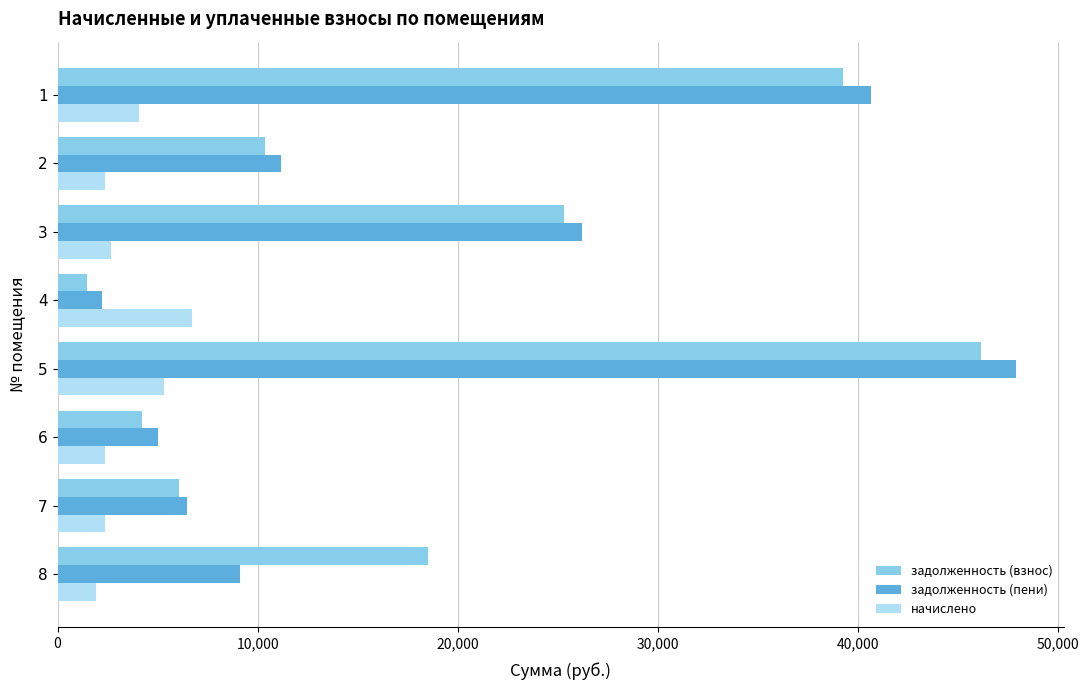

Which series has the largest range (max minus min)?

задолженность (пени)